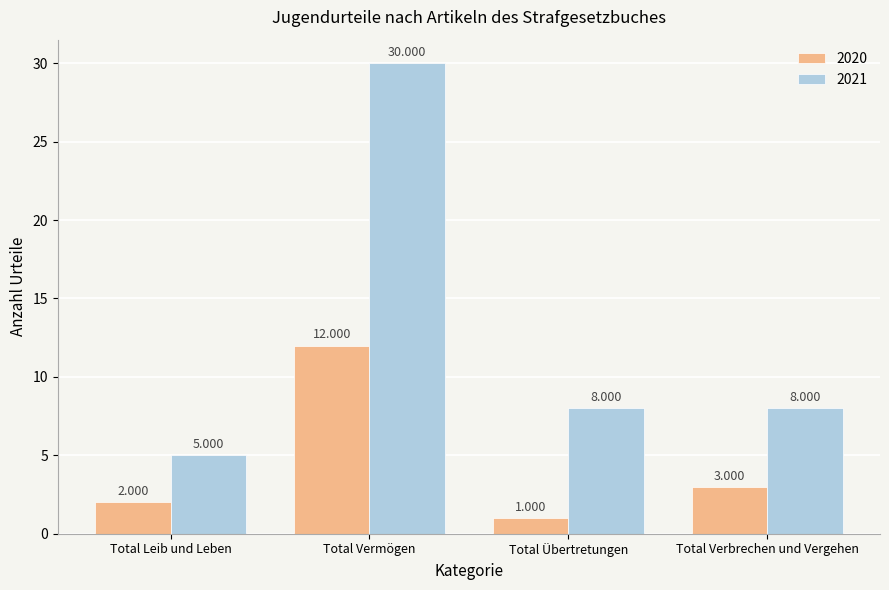

What are all the series names shown in the legend?

2020, 2021